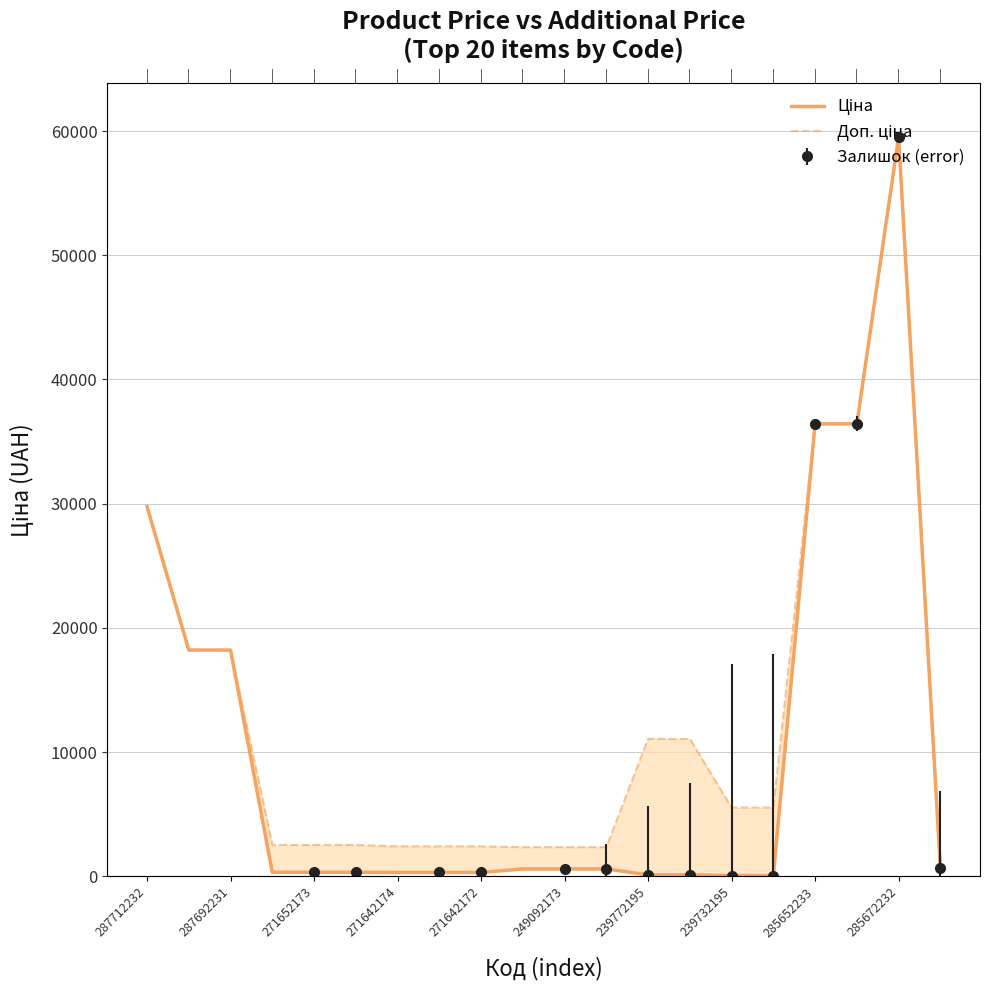

Reading left to right, what are all the values shown in this chart?

Ціна: 29761.5	18212.0	18212.0	314.7	314.7	314.7	300.6	300.6	300.6	584.9	584.9	584.9	110.5	110.5	55.3	55.3	36424.0	36424.0	59523.0	672.1
Доп. ціна: 29761.5	18212.0	18212.0	2517.5	2517.5	2517.5	2405.2	2405.2	2405.2	2339.7	2339.7	2339.7	11055.0	11055.0	5528.0	5528.0	36424.0	36424.0	59523.0	992.7